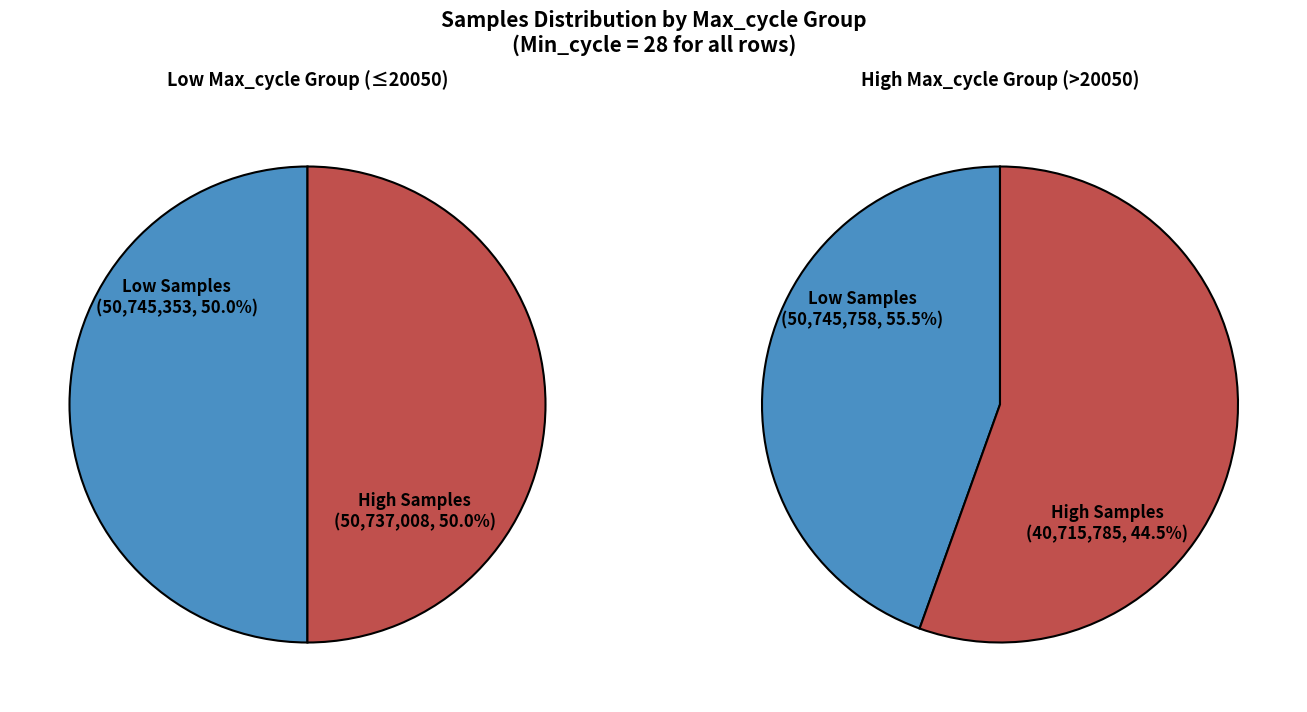

Does 10 account for over 50% of the chart?

No